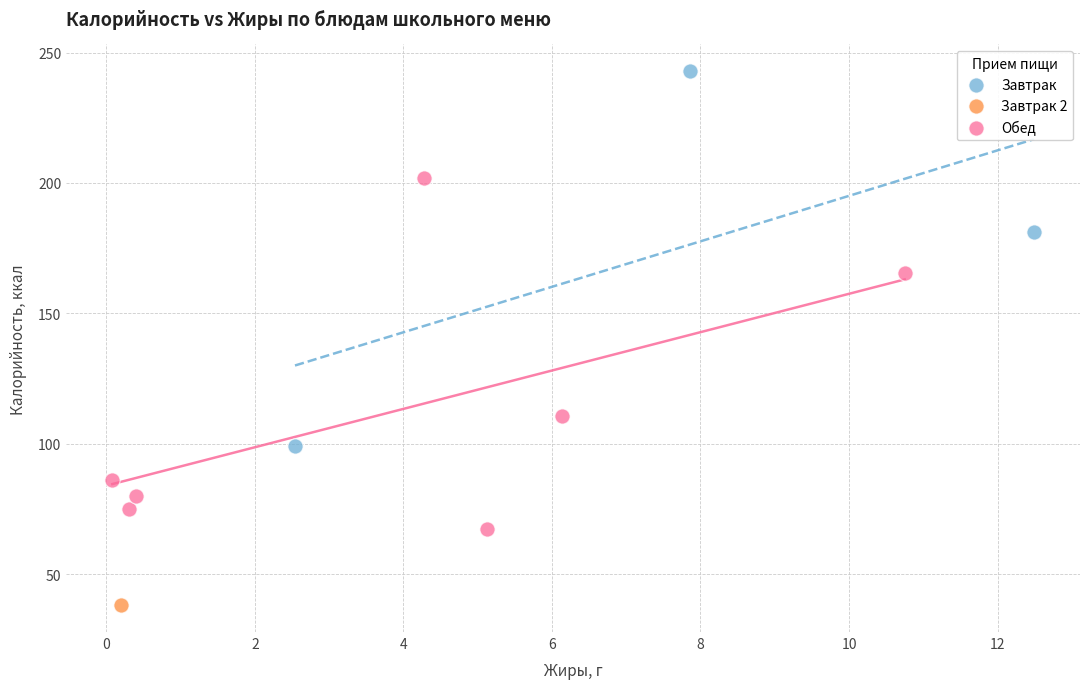

What are all the series names shown in the legend?

Завтрак, Завтрак 2, Обед